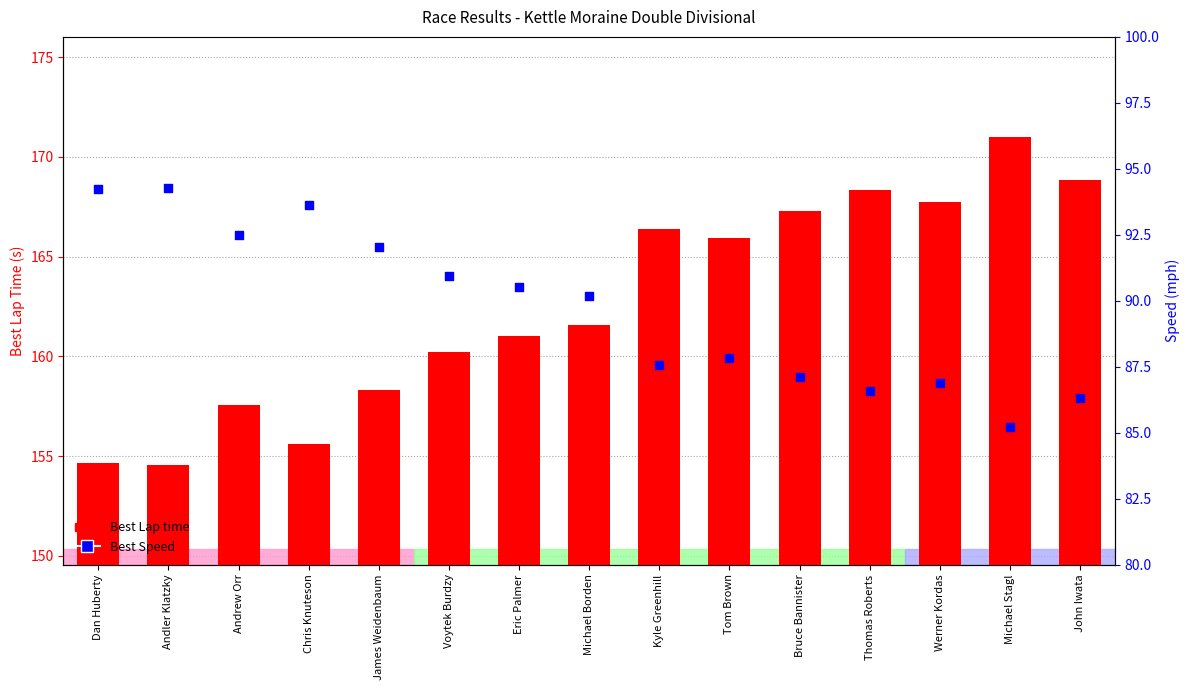

What are all the series names shown in the legend?

Best Lap time, Best Speed